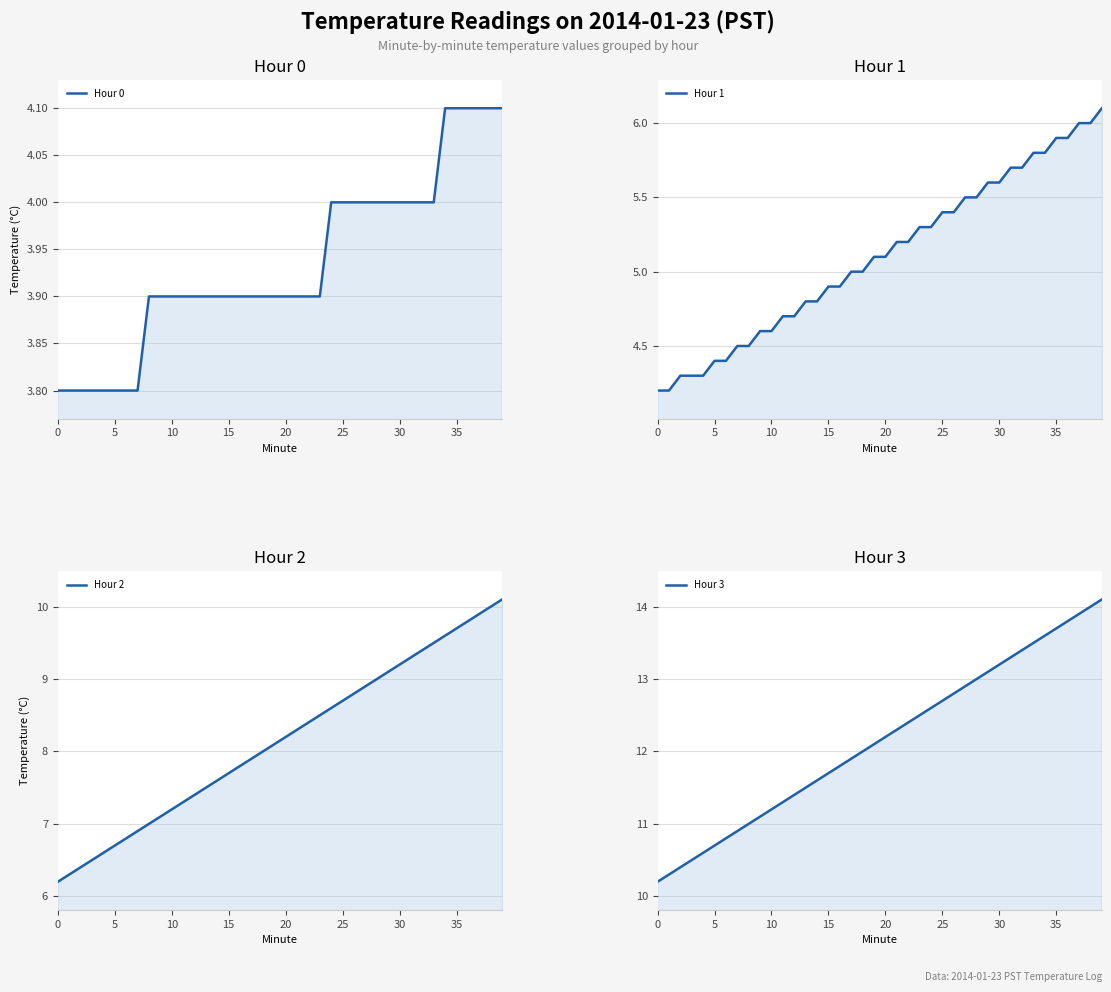

At which category is the sum across all series the highest?

39